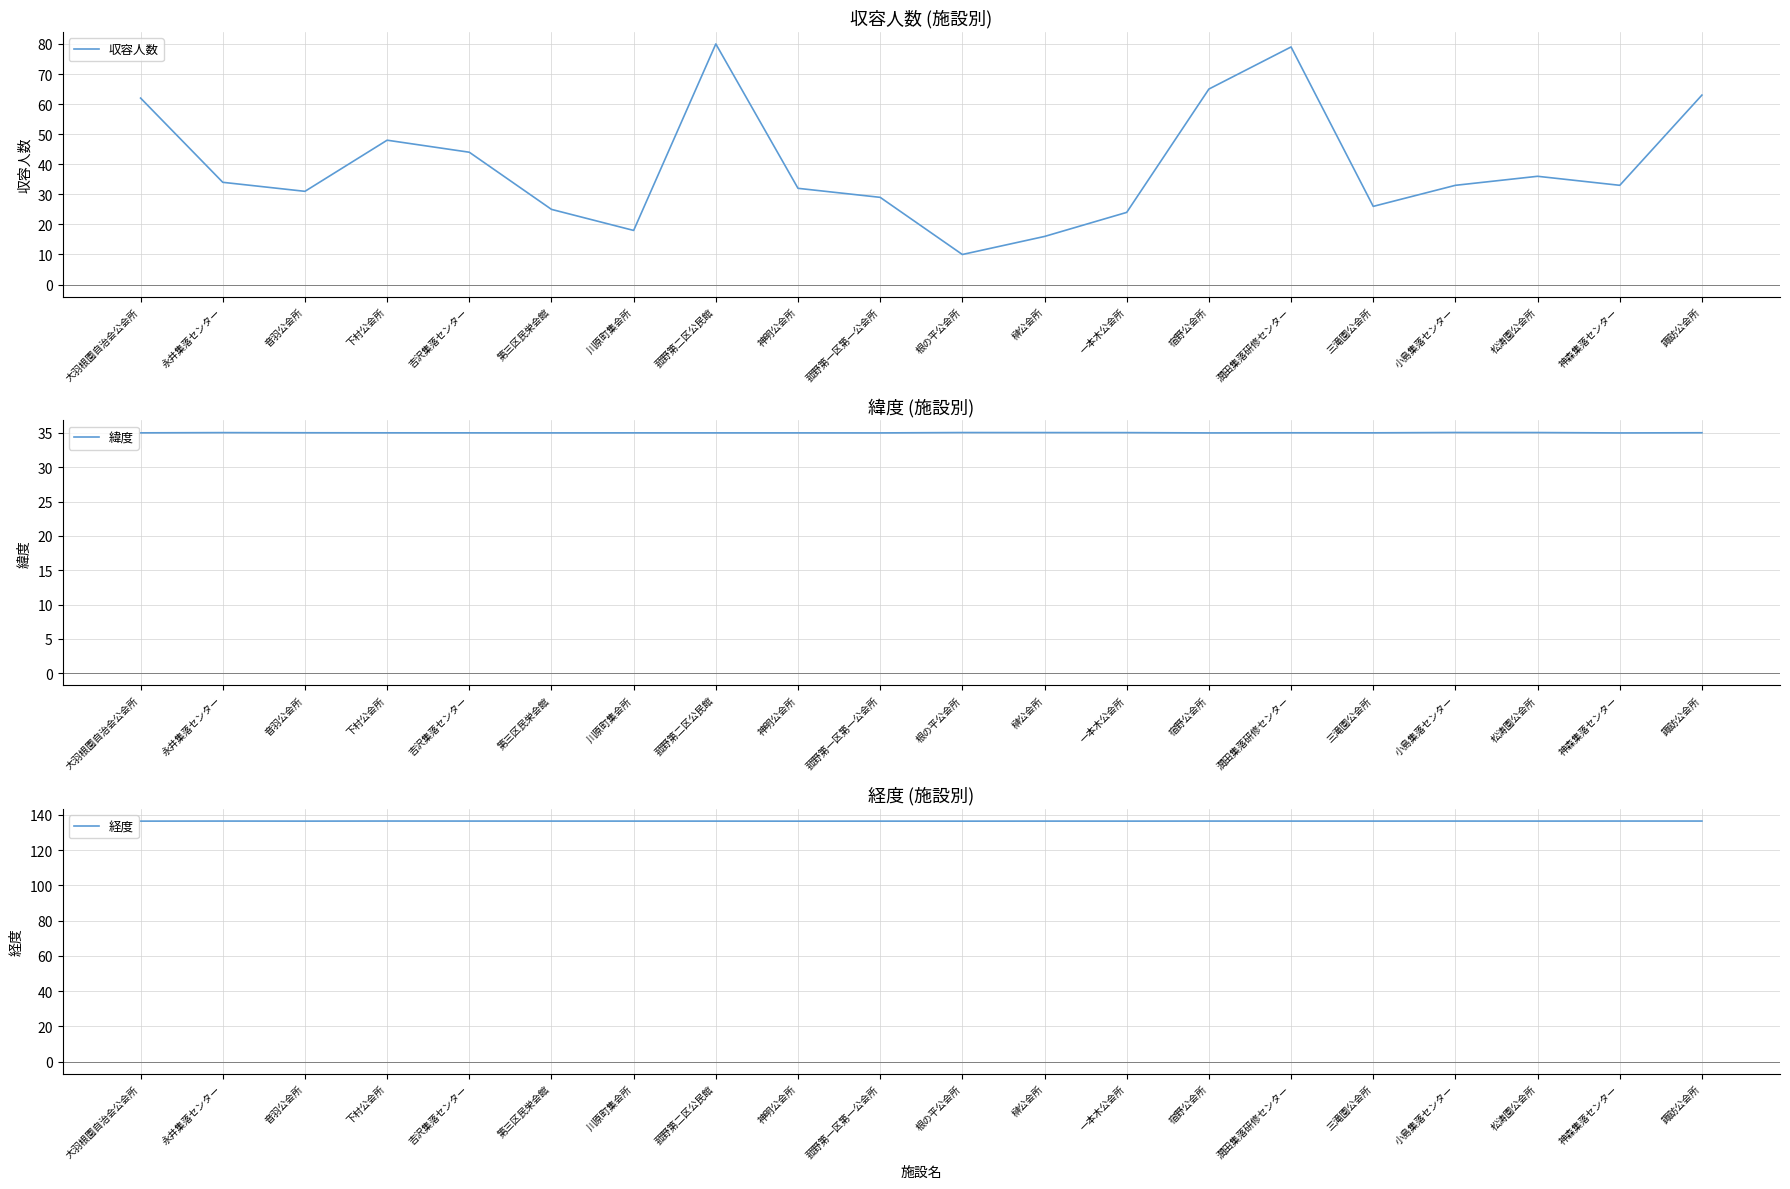

How many lines are shown in the chart?

3